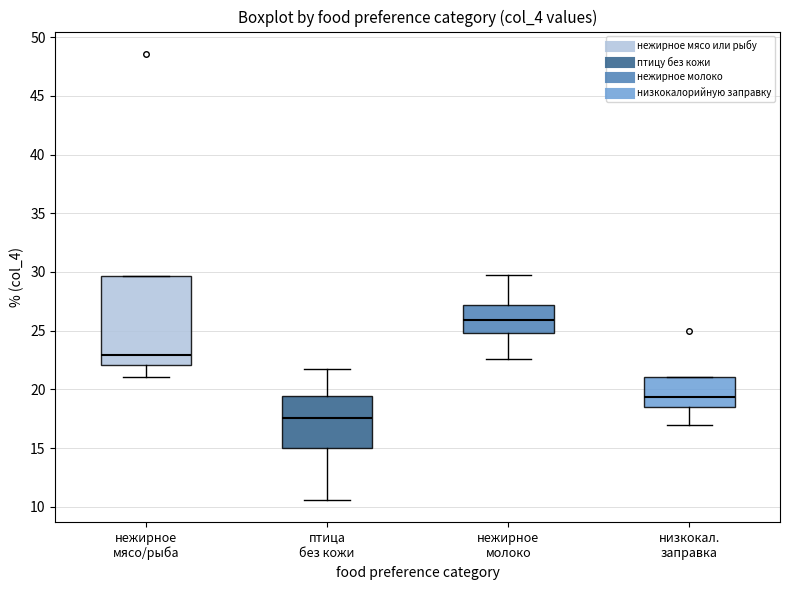

Where does the lower whisker of the box for птица без кожи end on the y-axis? The values are not printed on the chart, so give them approximately, as read against the axis.

10.5